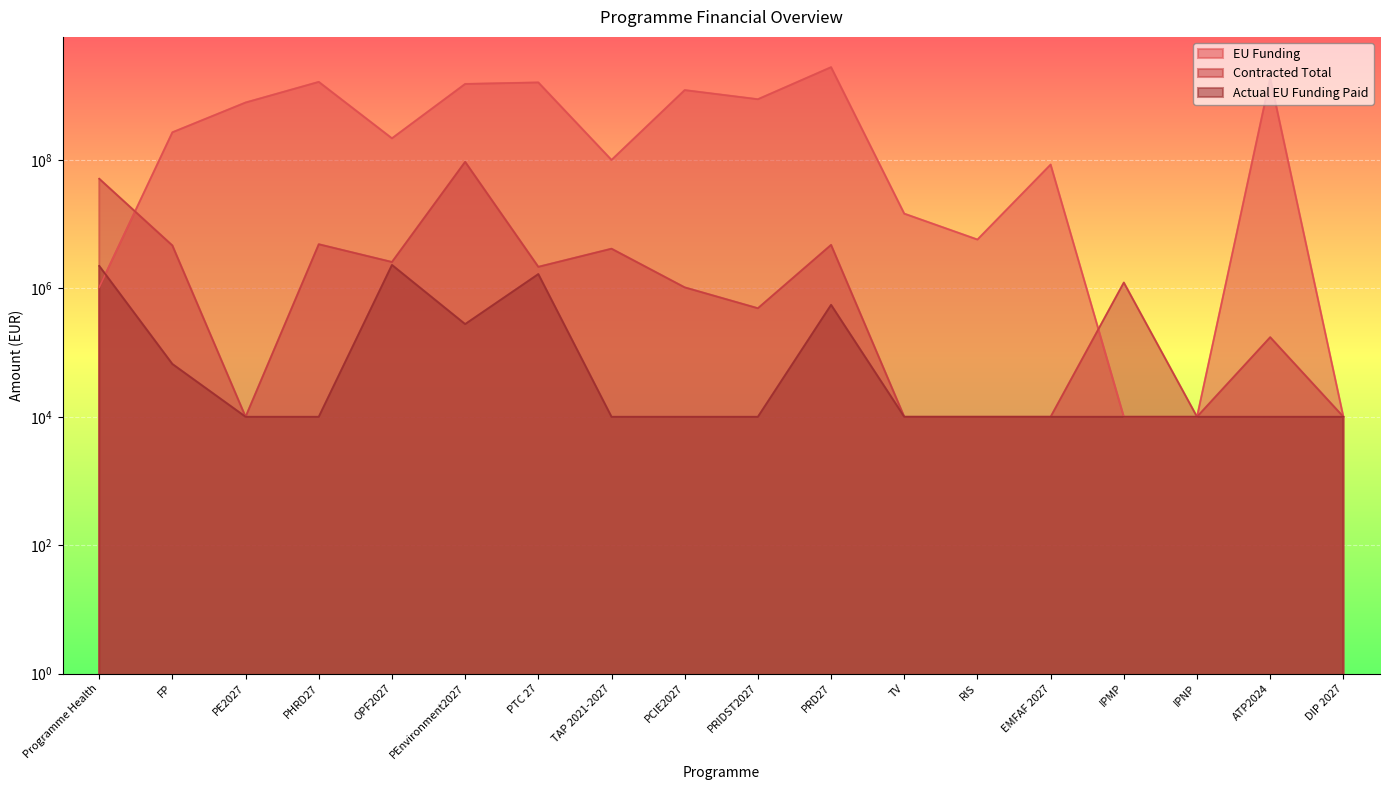

What is the label of the 11th point from the left?

PRD27